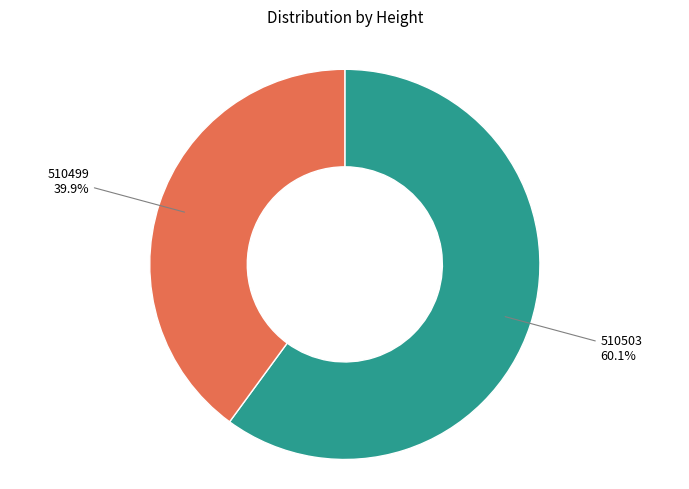

Count the number of slices in the pie.

2